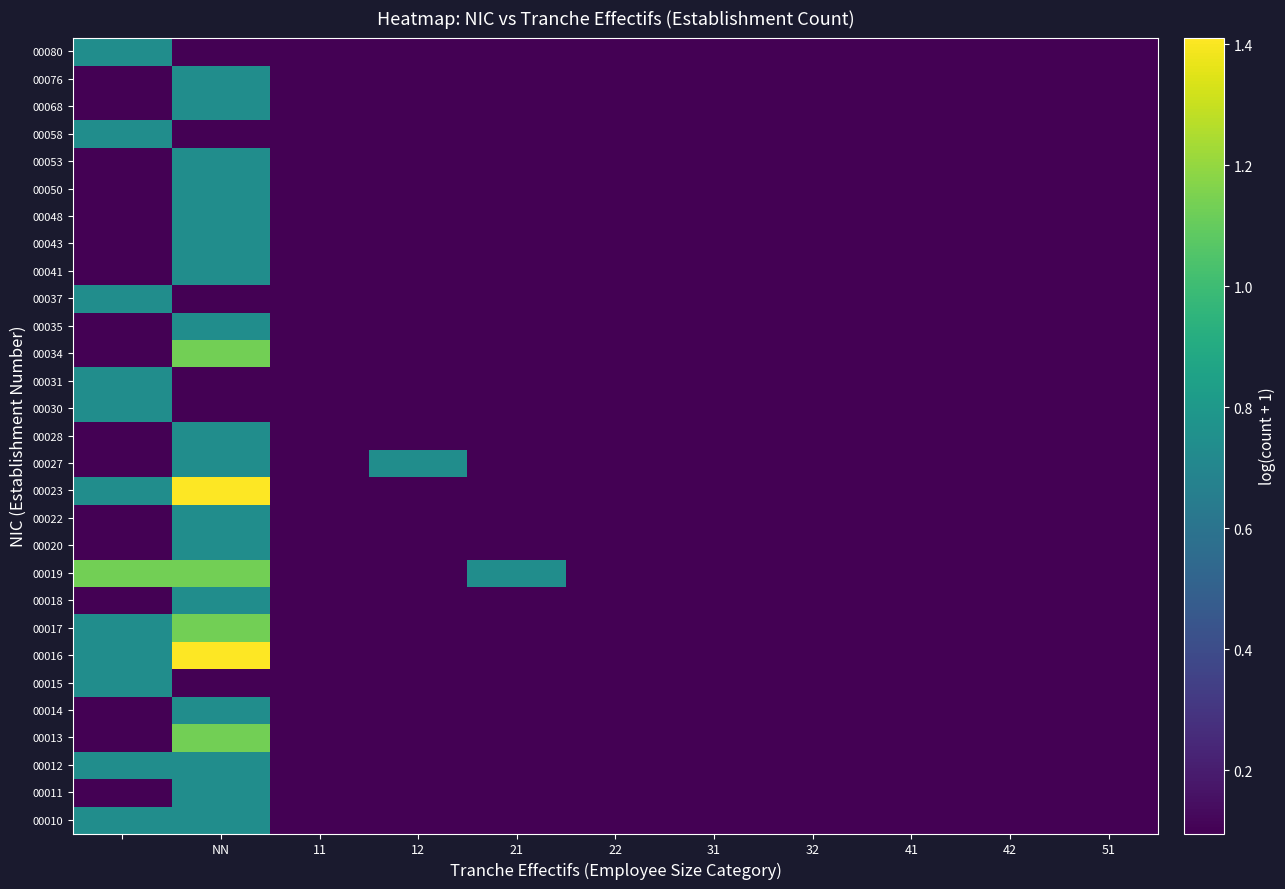

At which category does the chart reach its peak across all series?

NN